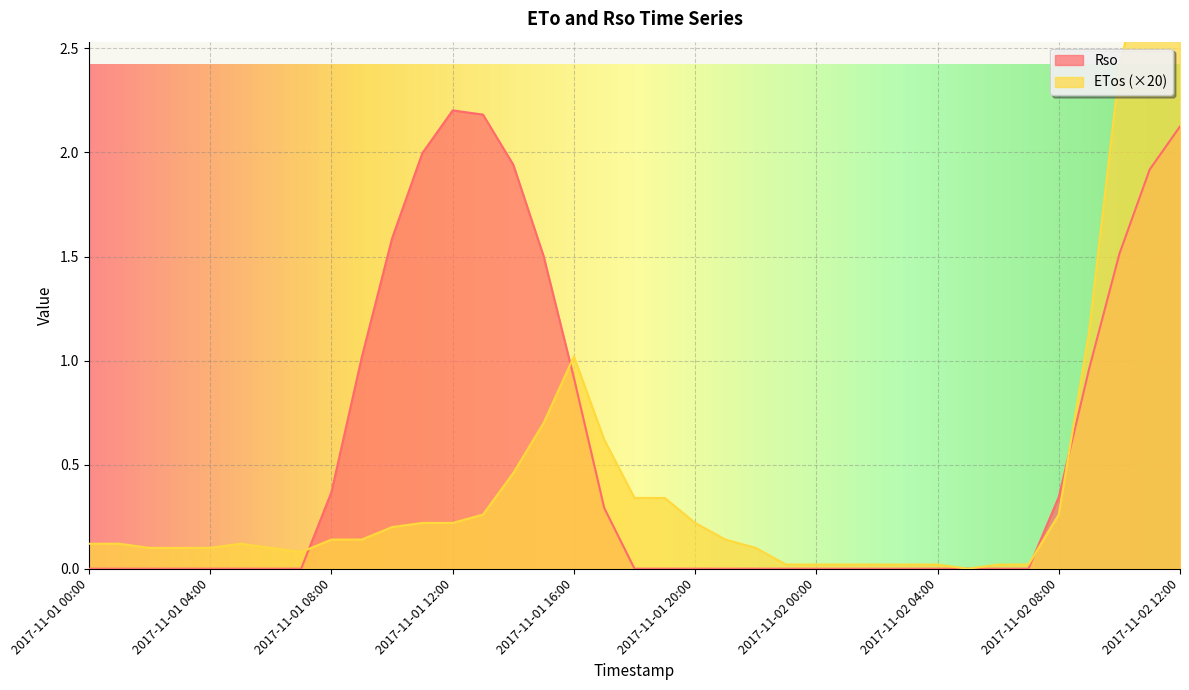

At which category does Rso reach its first local peak?

2017-11-01 12:00